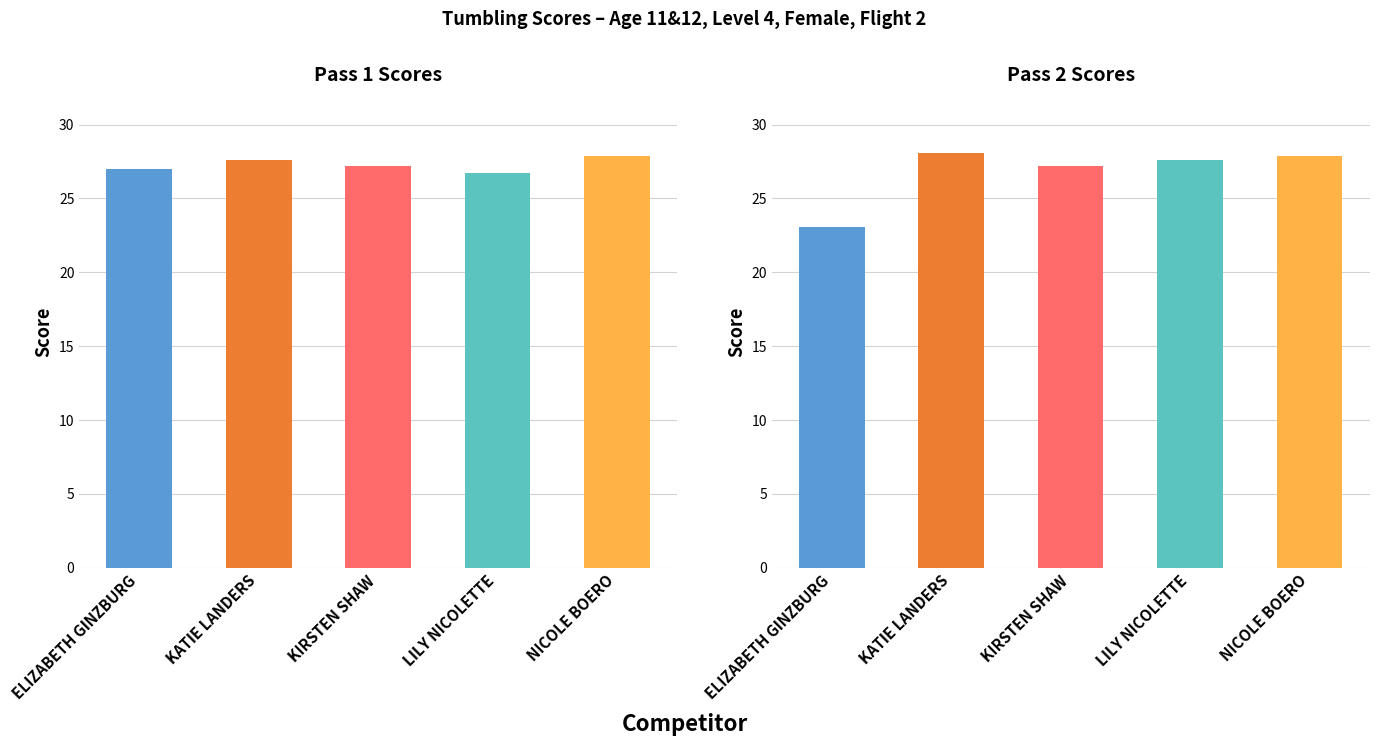

At which label does Pass 2 Scores first exceed 27?

KATIE LANDERS